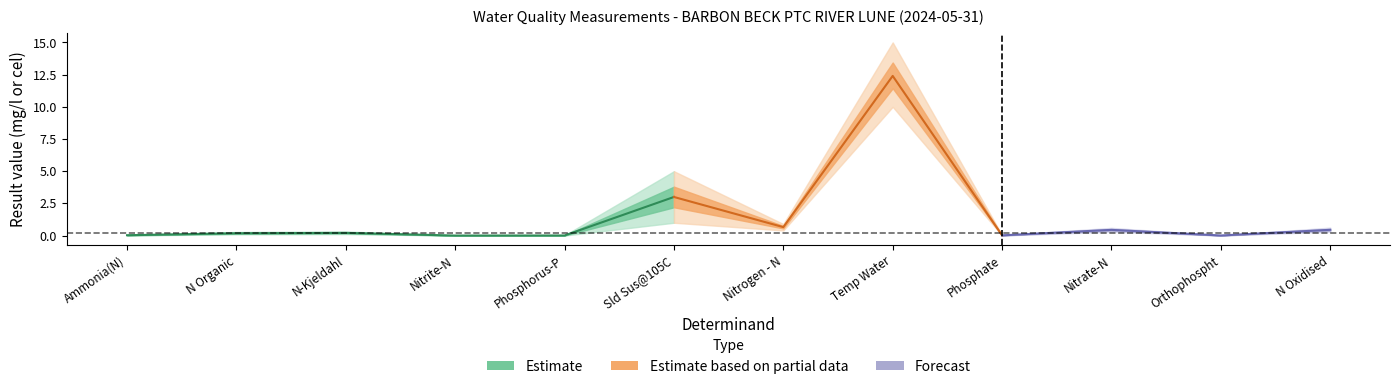

What is the sum of all Upper bound values?

22.9